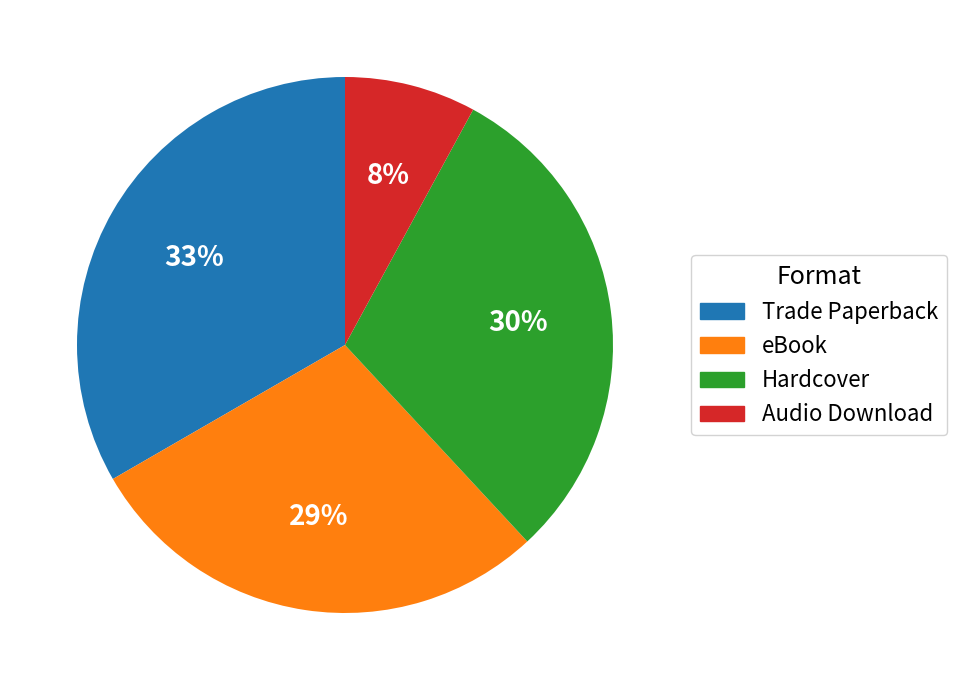

To the nearest percent, what is the combined percentage of eBook and Trade Paperback?

62%